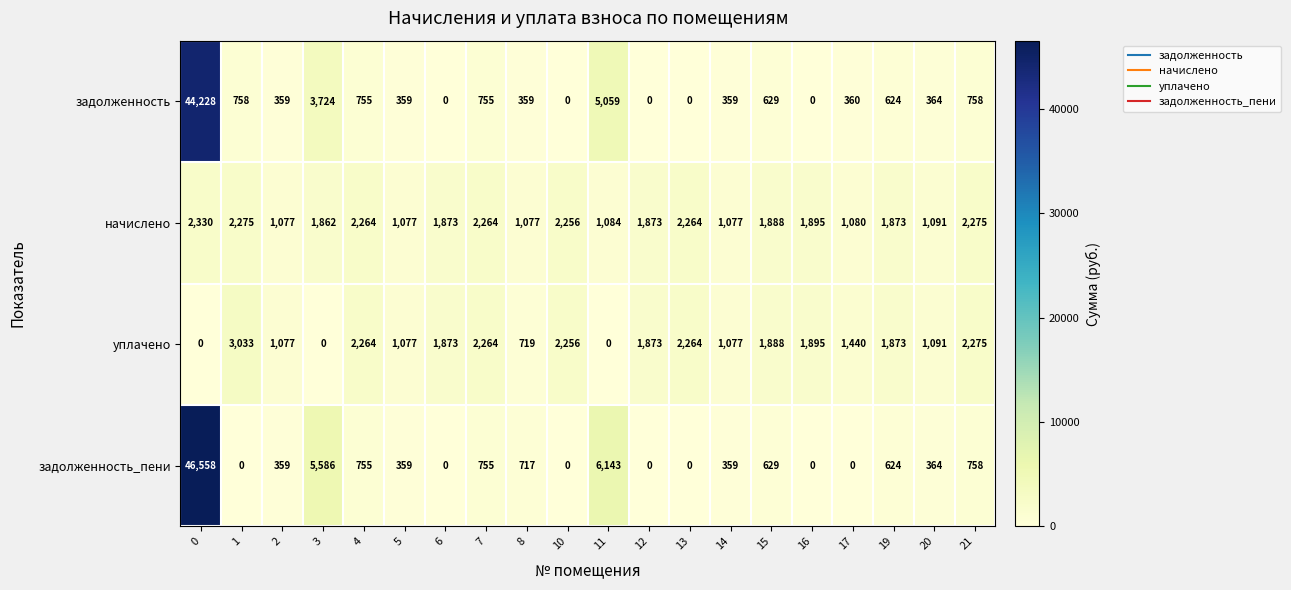

What is the difference between the задолженность_пени values at 3 and 7?

4831